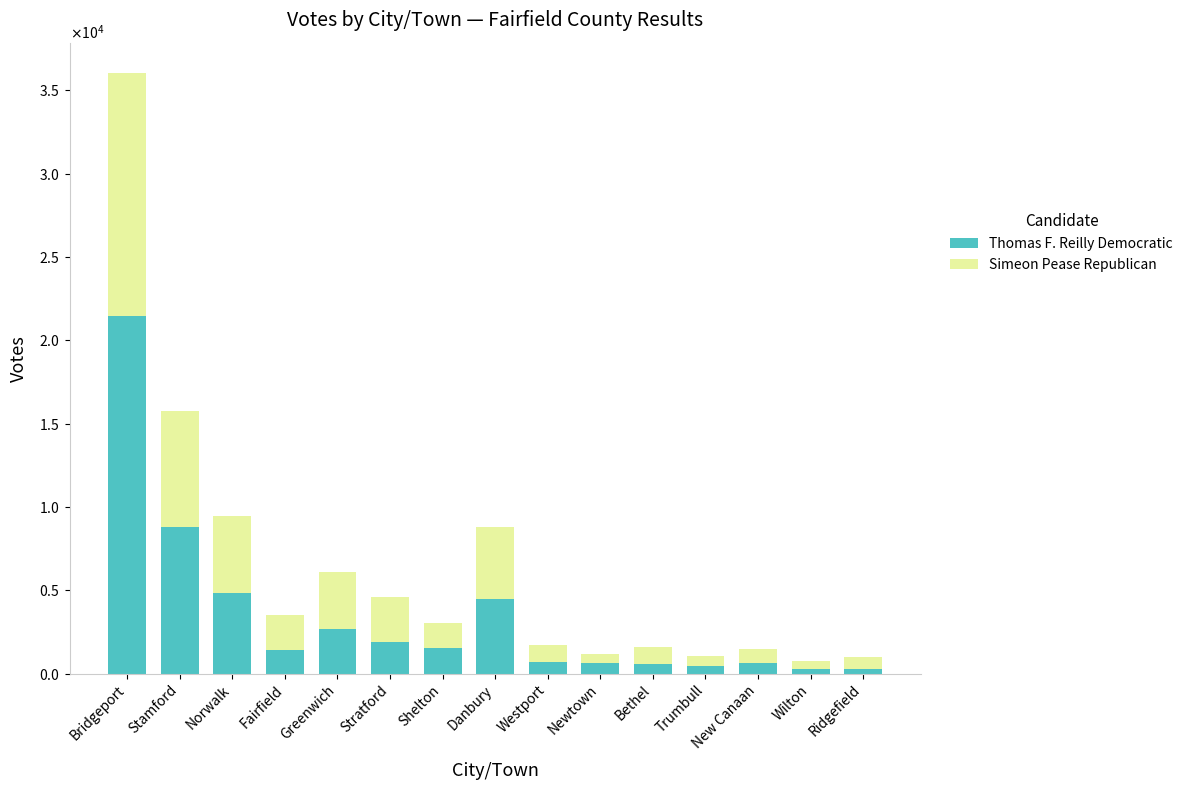

At which label does Thomas F. Reilly Democratic reach its minimum?

Ridgefield